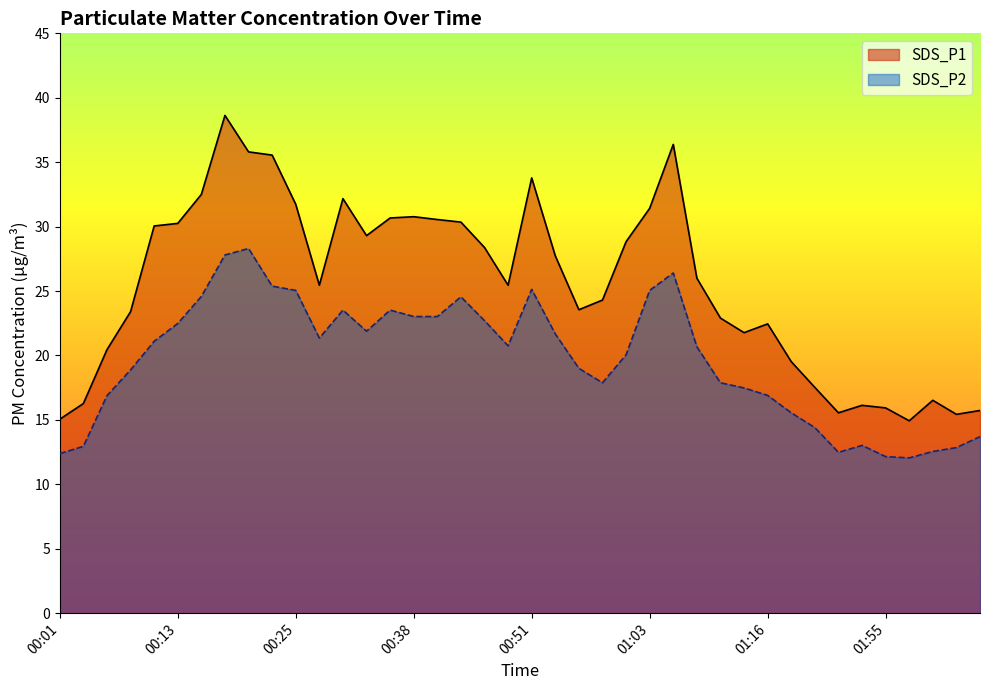

How many values in the SDS_P1 series are below 26?

20